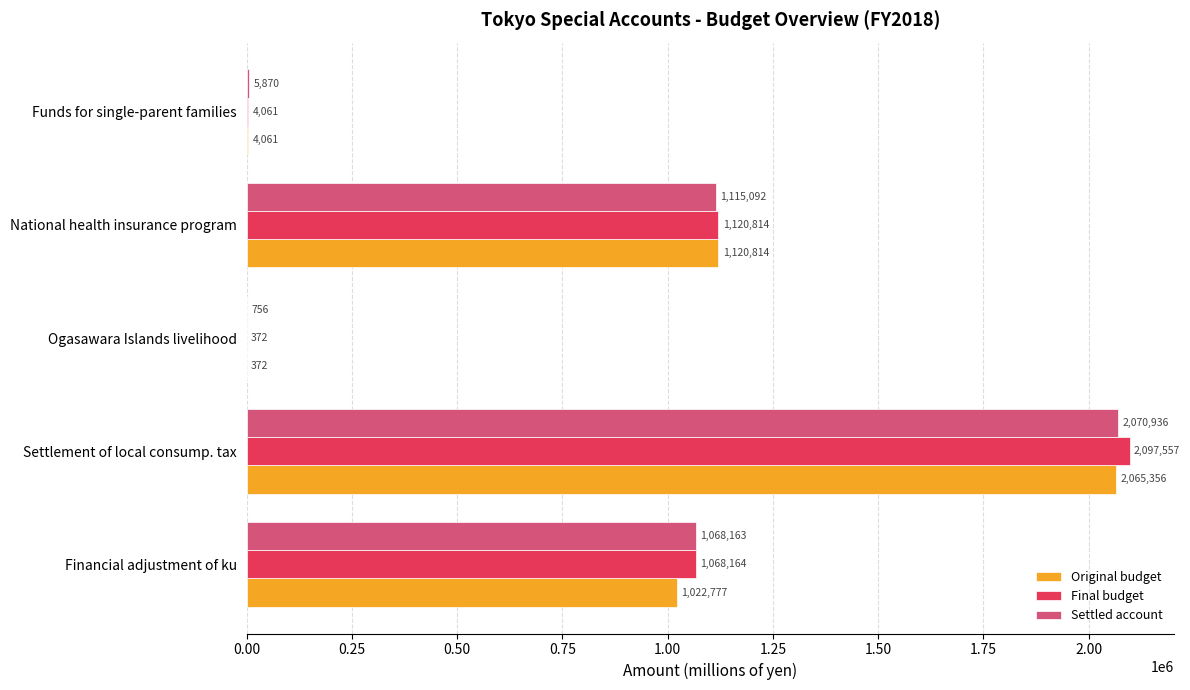

Which series has the largest range (max minus min)?

Final budget